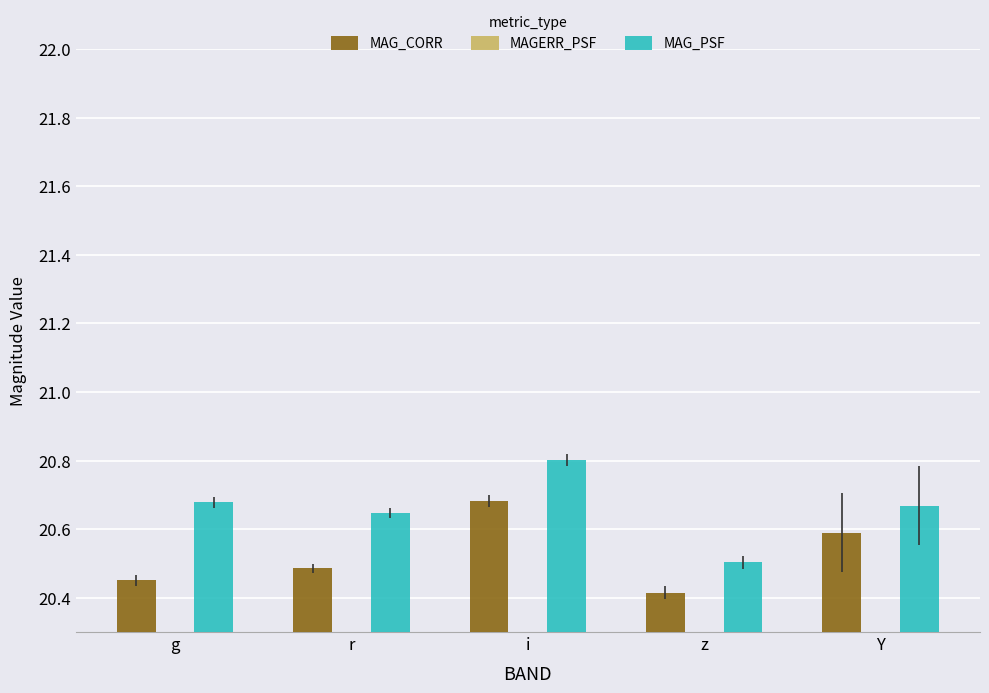

What is the label of the 1st bar from the right?

Y